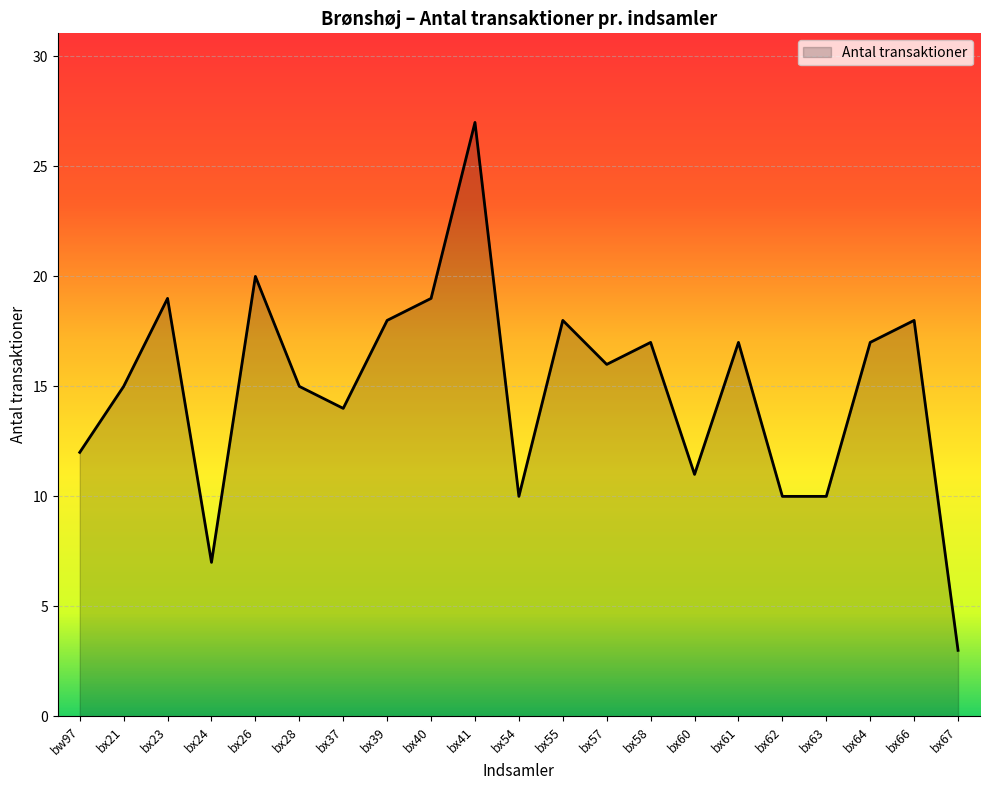

What value does the data have at bx64?

17